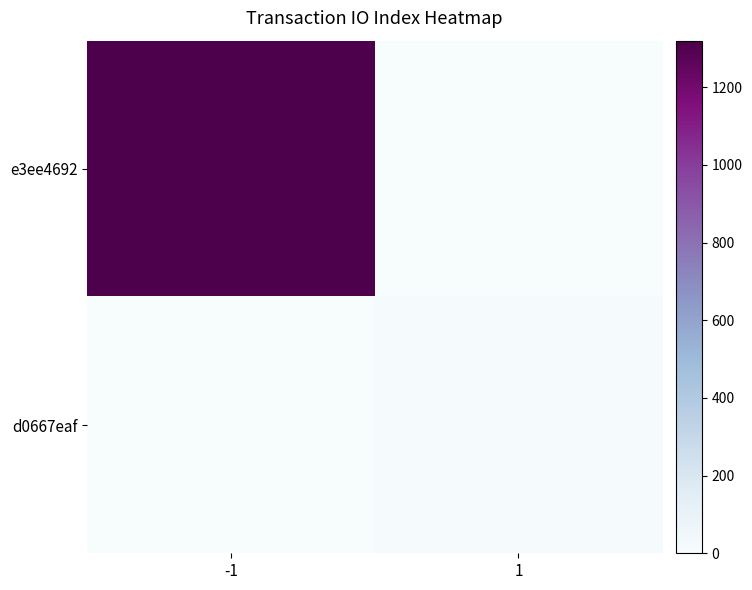

How many data points does each series have?

2